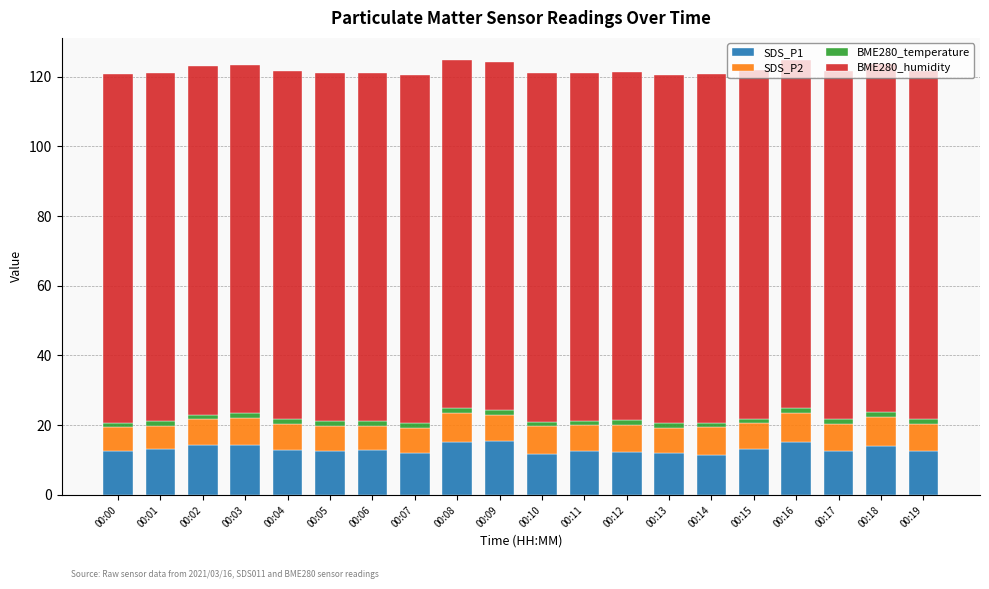

How many distinct data groups are displayed?

4